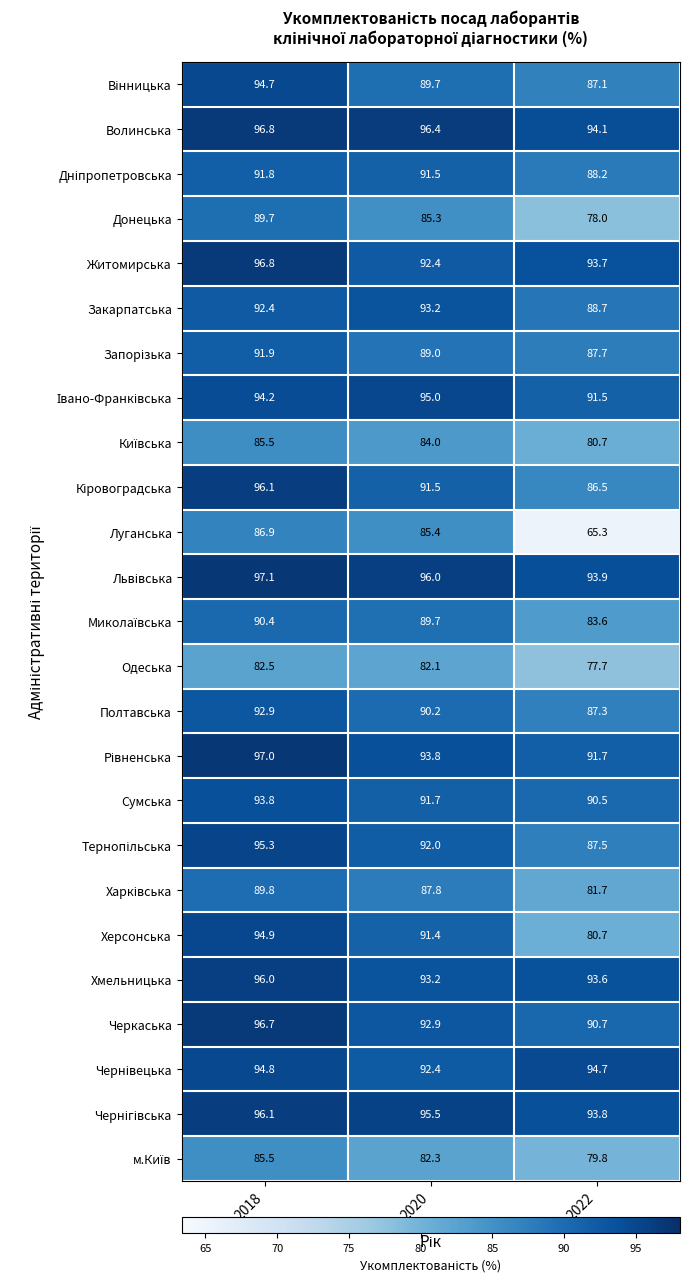

At how many categories does at least one series exceed 74?

3